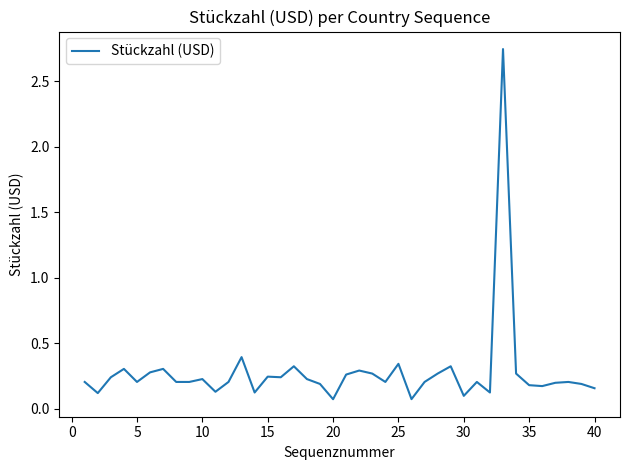

What is the minimum value shown in the chart?

0.1